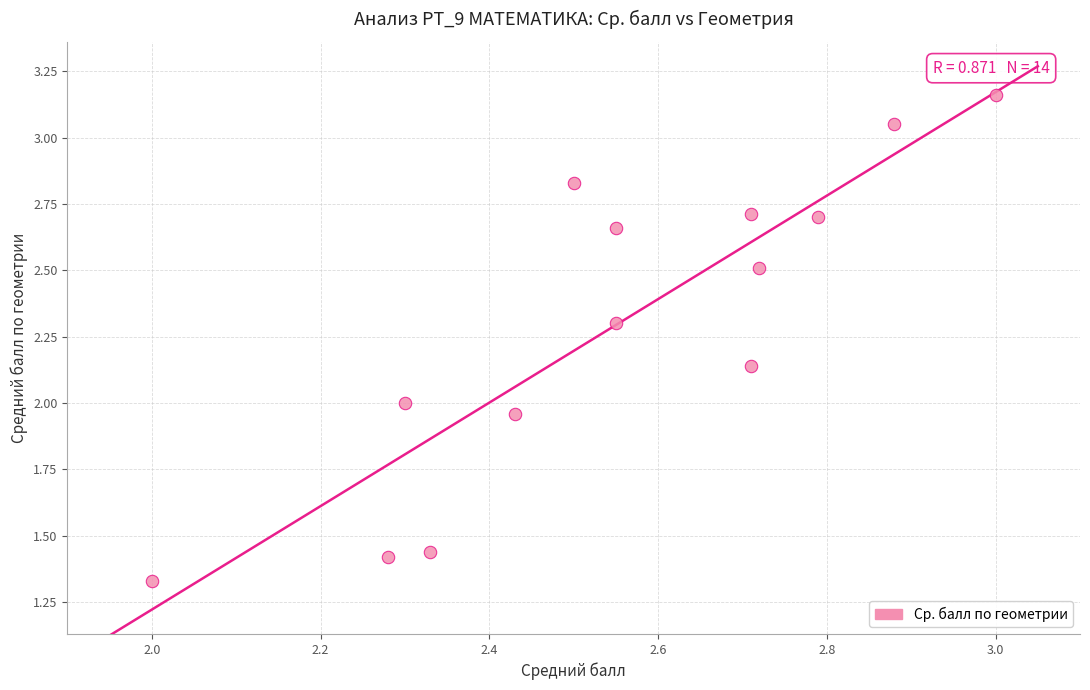

What is the range of Y values (max minus min)?

1.8